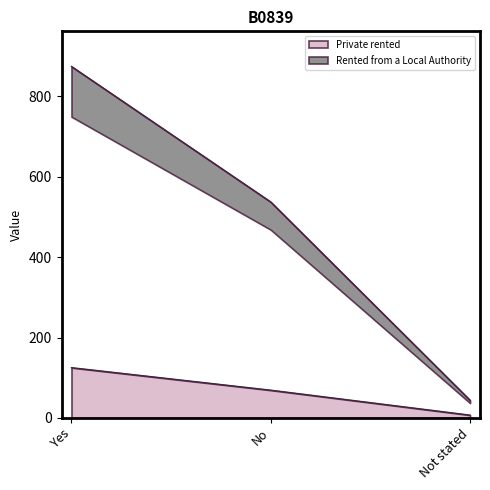

Which label corresponds to the smallest value in the chart?

Not stated